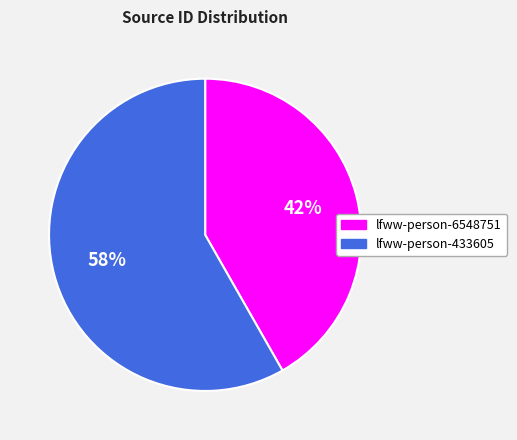

What percentage is the lfww-person-433605 slice, to the nearest percent?

58%